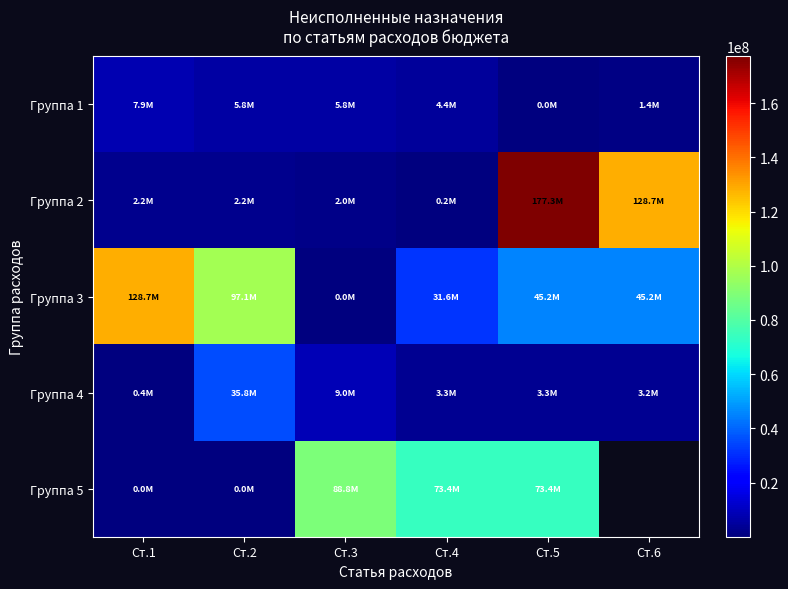

List the series in order of their peak value, highest first.

Группа 2, Группа 3, Группа 5, Группа 4, Группа 1